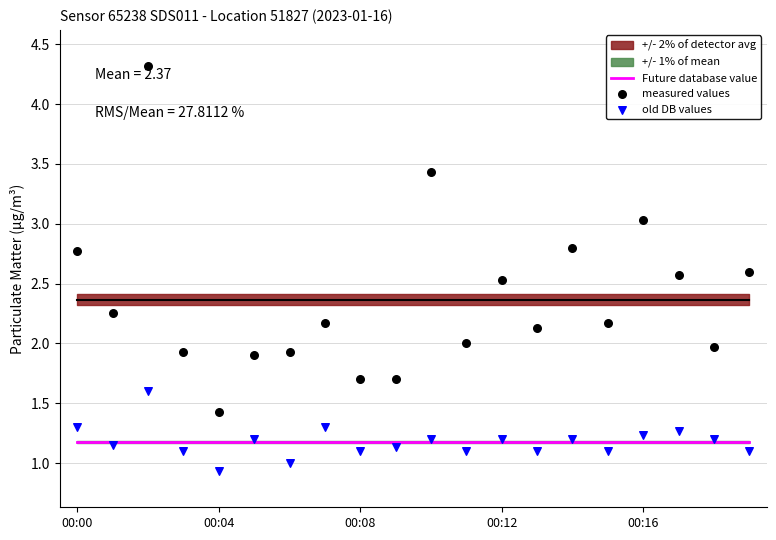

Which series reaches the maximum Y coordinate?

measured values